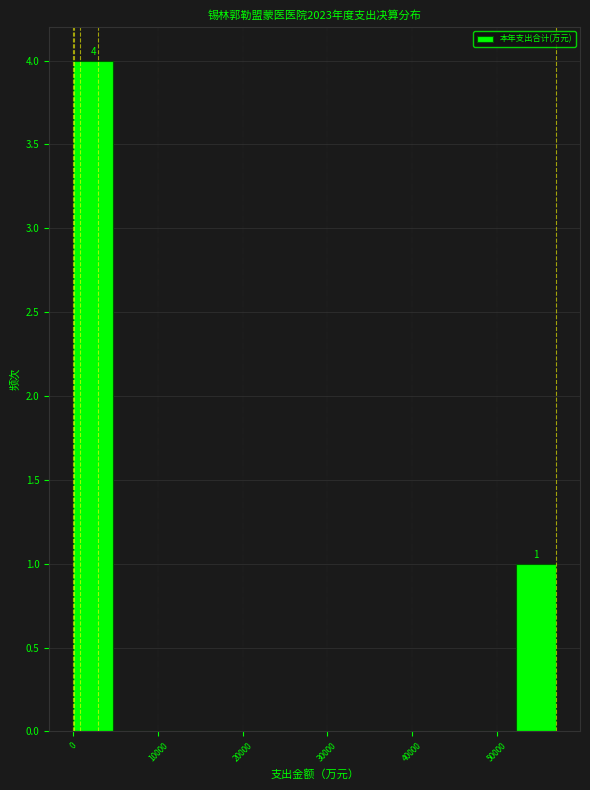

Over which range of the x-axis is the bar tallest?

0 to 5000